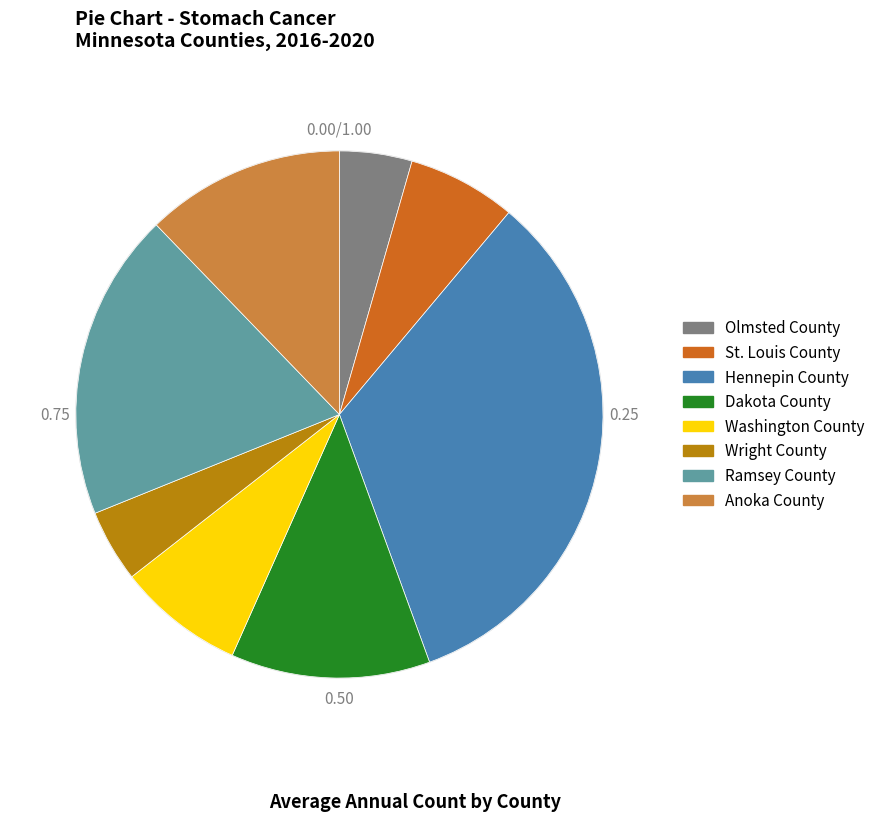

Is there any slice that represents more than half of the pie?

No